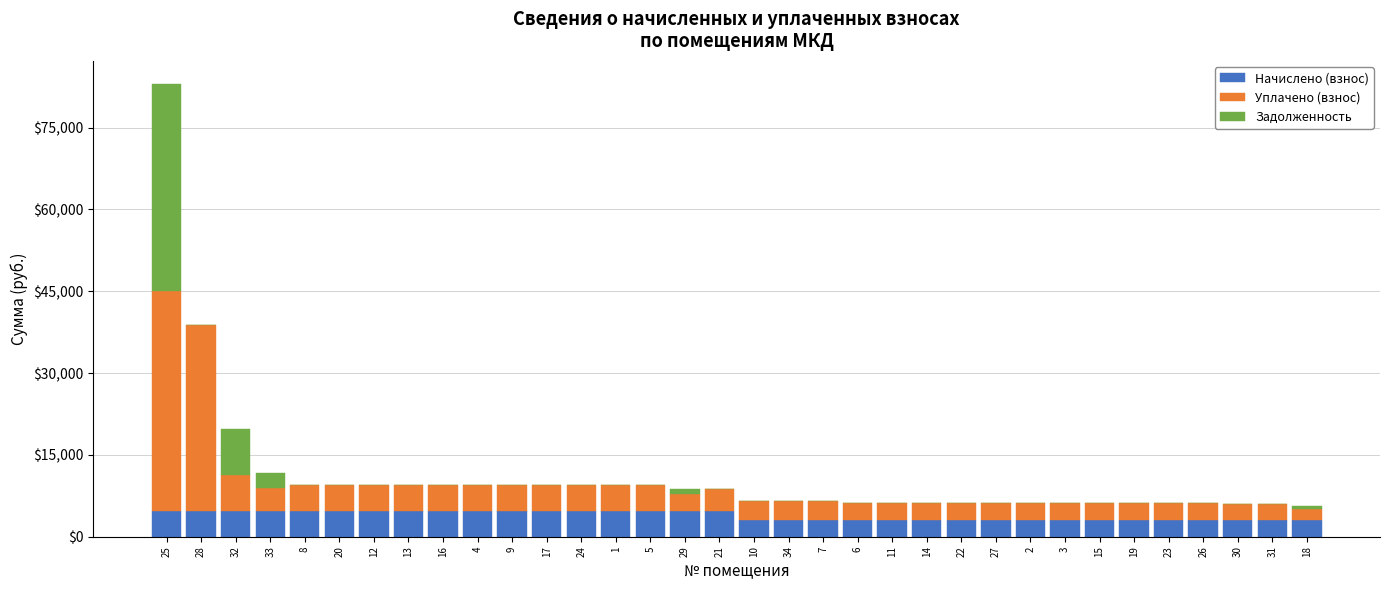

Read the Начислено (взнос) value at 16.

4752.7